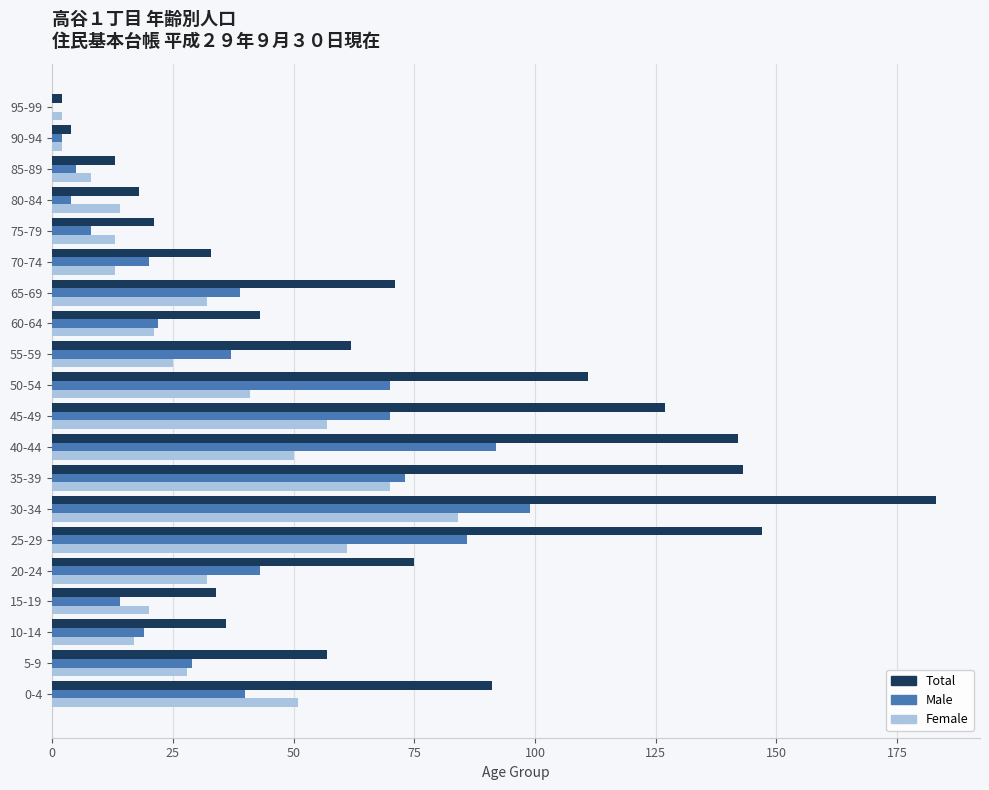

Which series has the largest total across all categories?

Total